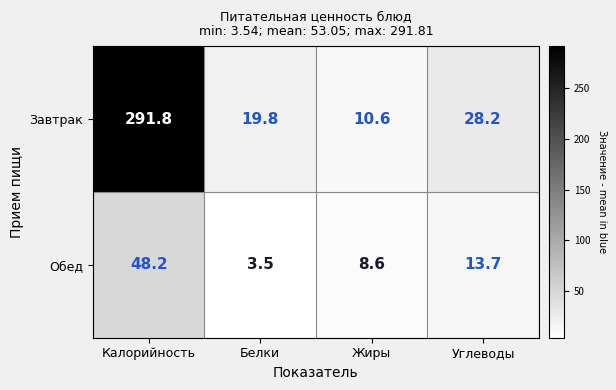

What is the sum of all Обед values?

74.0